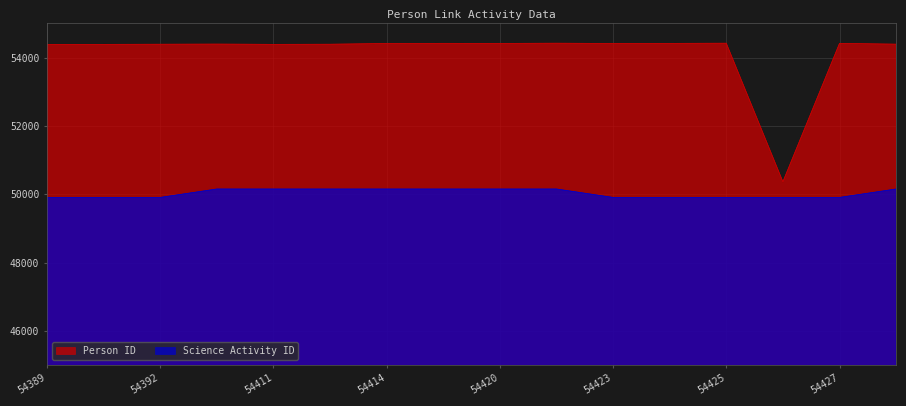

What value does the Science Activity ID series have at 54422, to the nearest 5?

50155